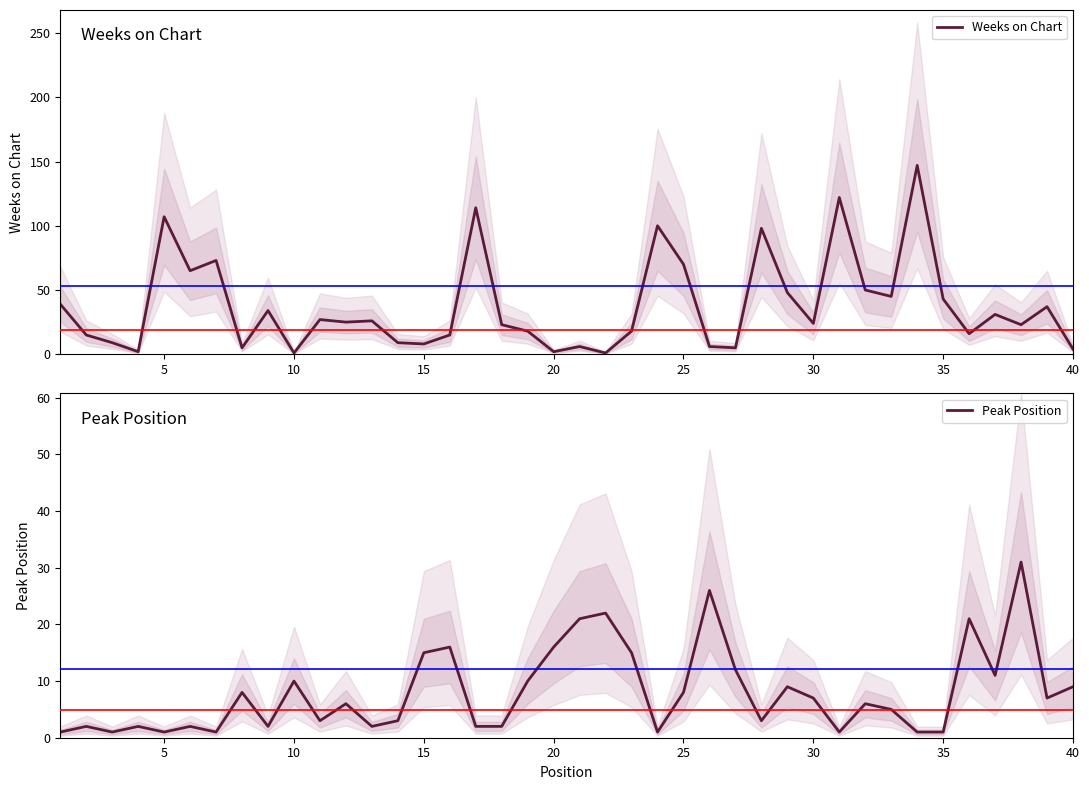

The Peak Position series shows 1 at 5. True or false?

True